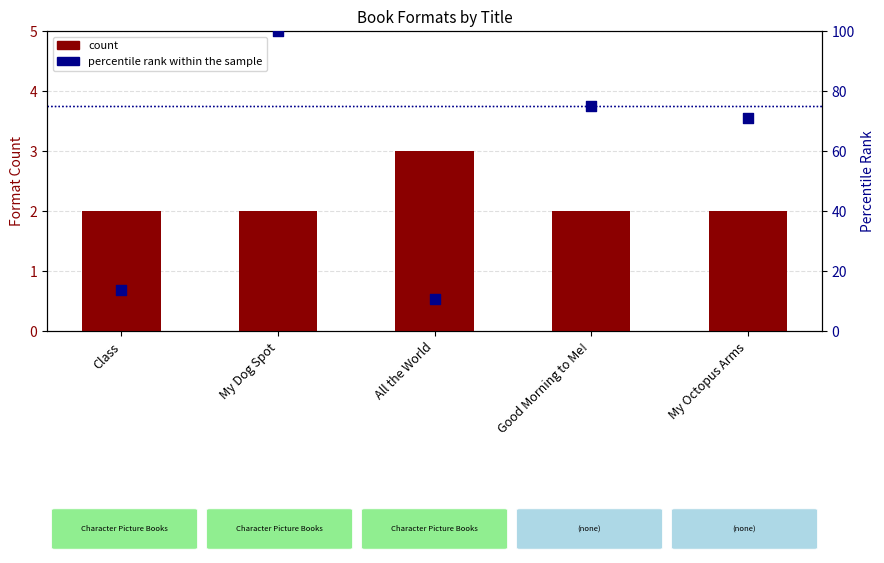

Which series has the widest spread of Y values?

percentile rank within the sample